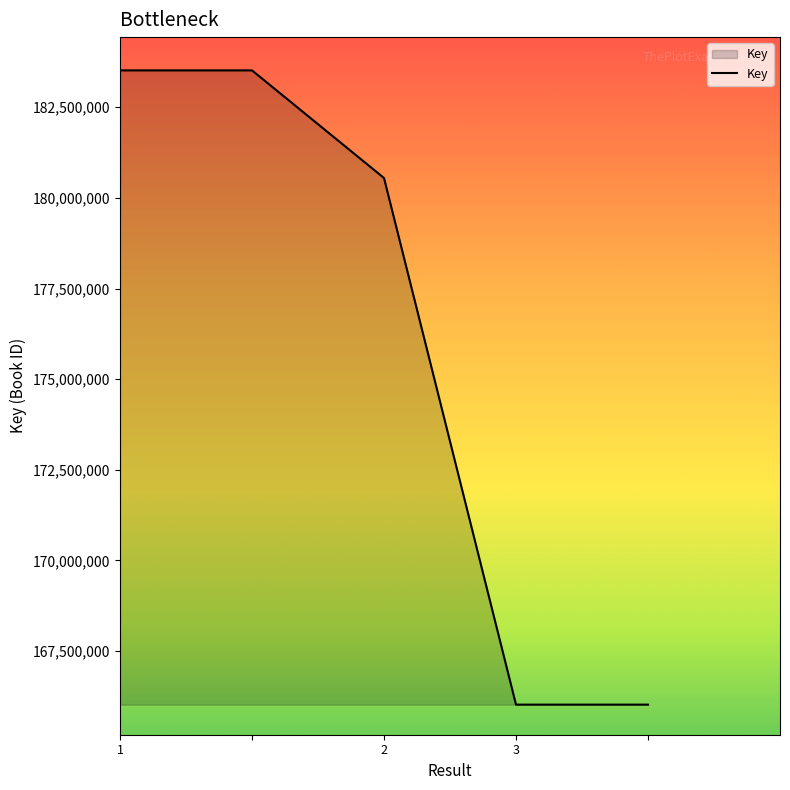

True or false: there are more than 1 points higher than both neighbors.

False